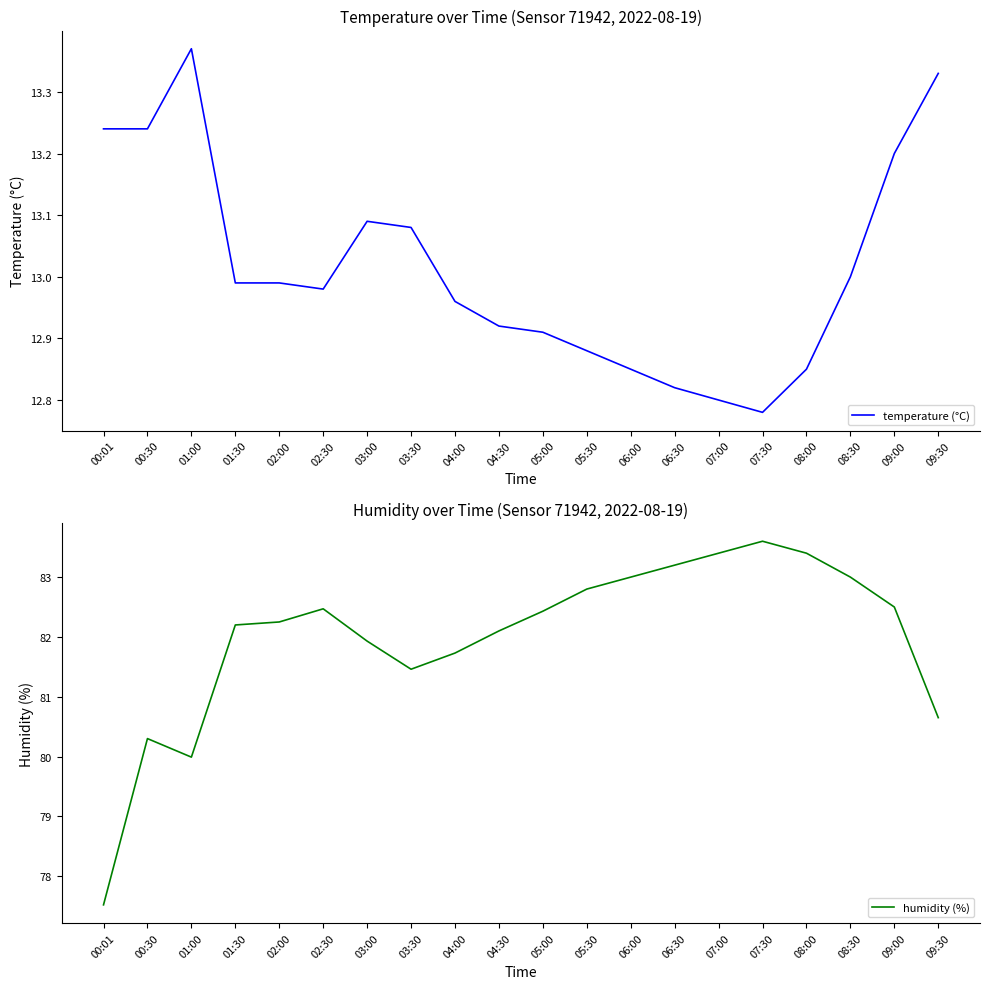

At how many categories does at least one series exceed 53?

20